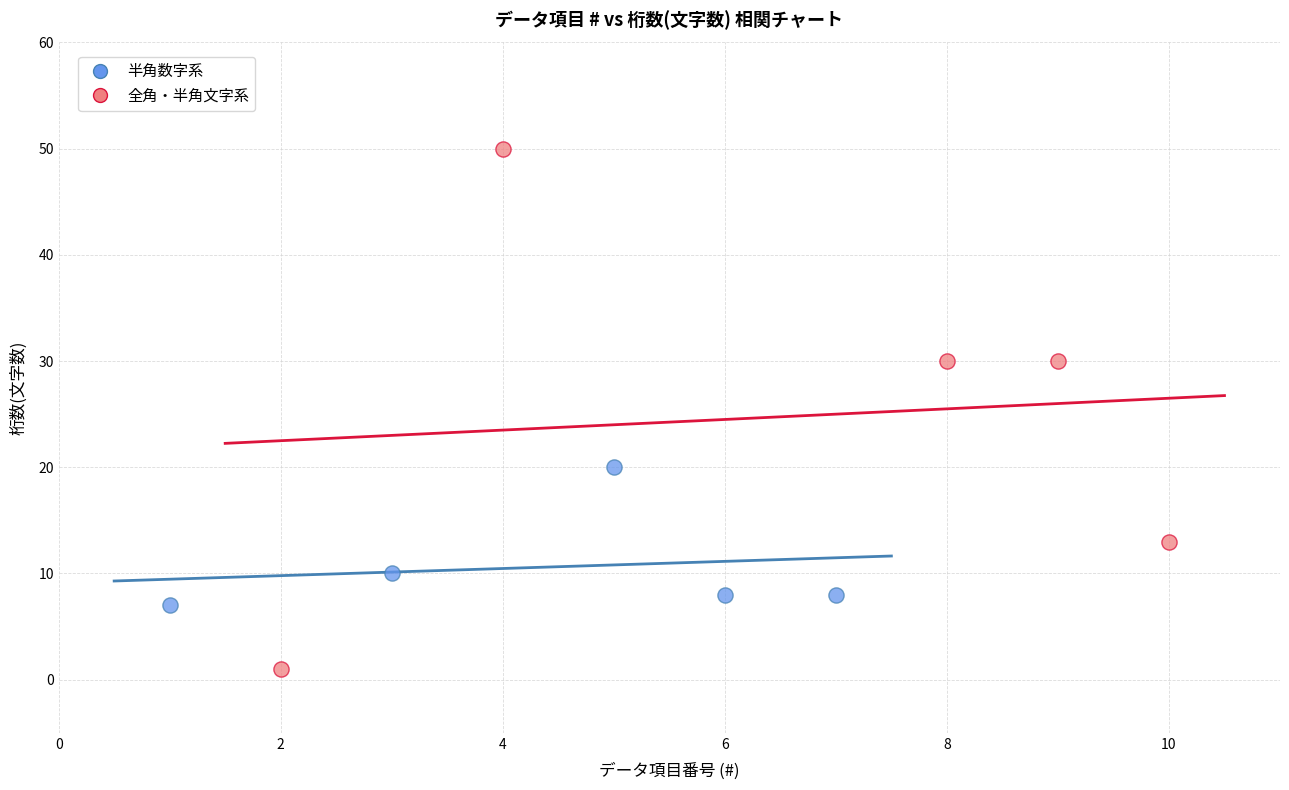

What are all the series names shown in the legend?

半角数字系, 全角・半角文字系